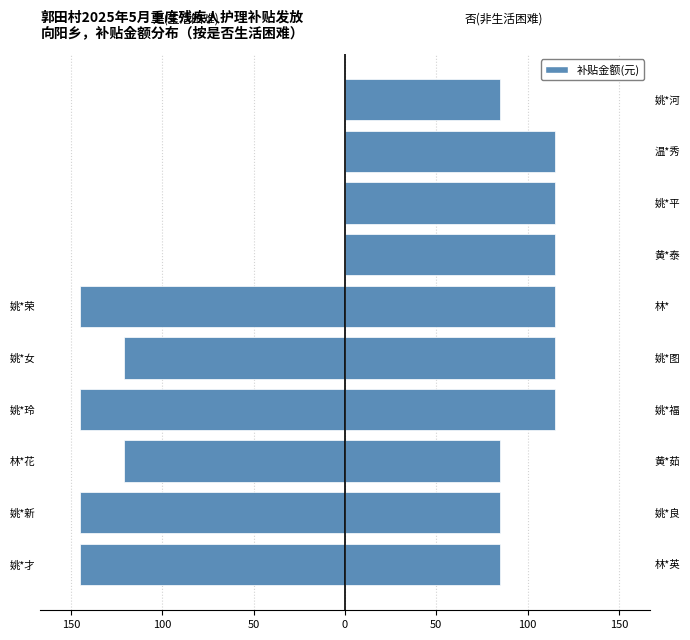

True or false: the data shows -200 at 姚*荣.

False